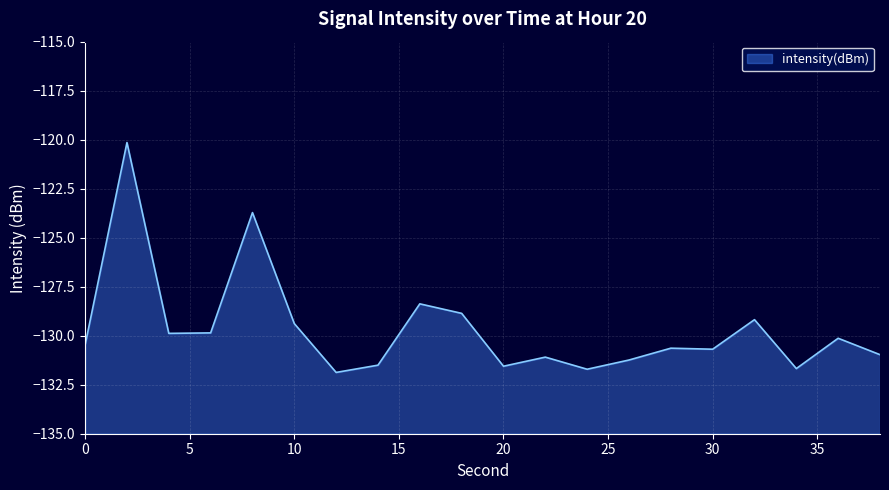

Which label corresponds to the smallest value in the chart?

12